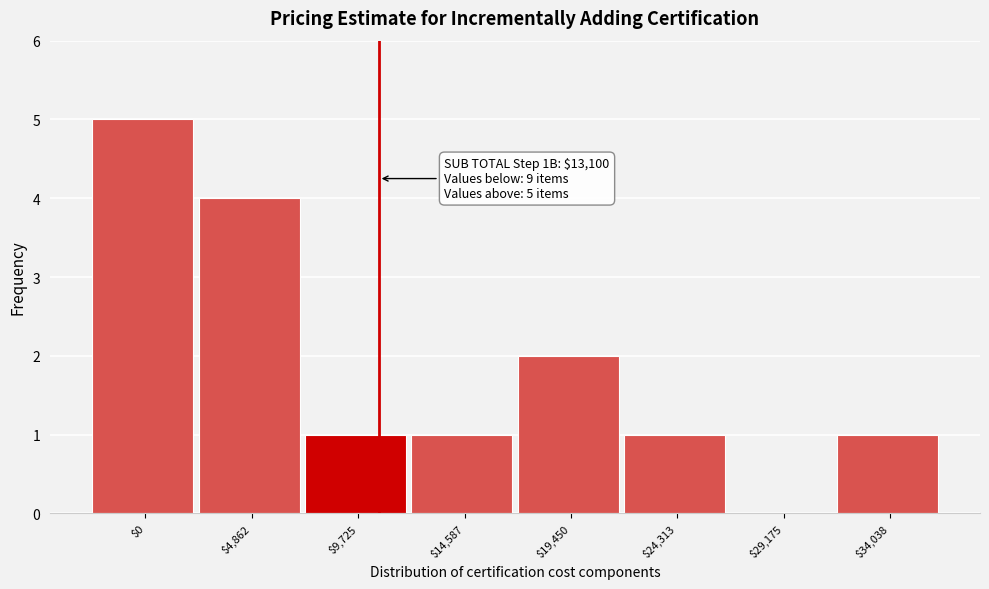

What is the maximum value shown in the chart?

5